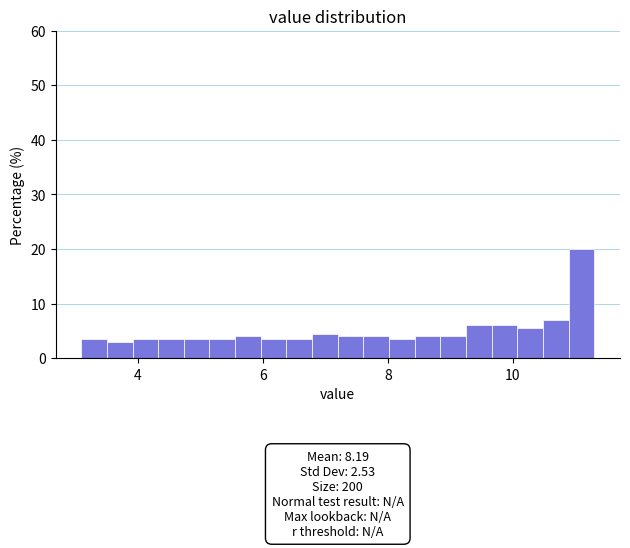

Read against the x-axis, roughly where is the centre of the tallest bar?

11.0